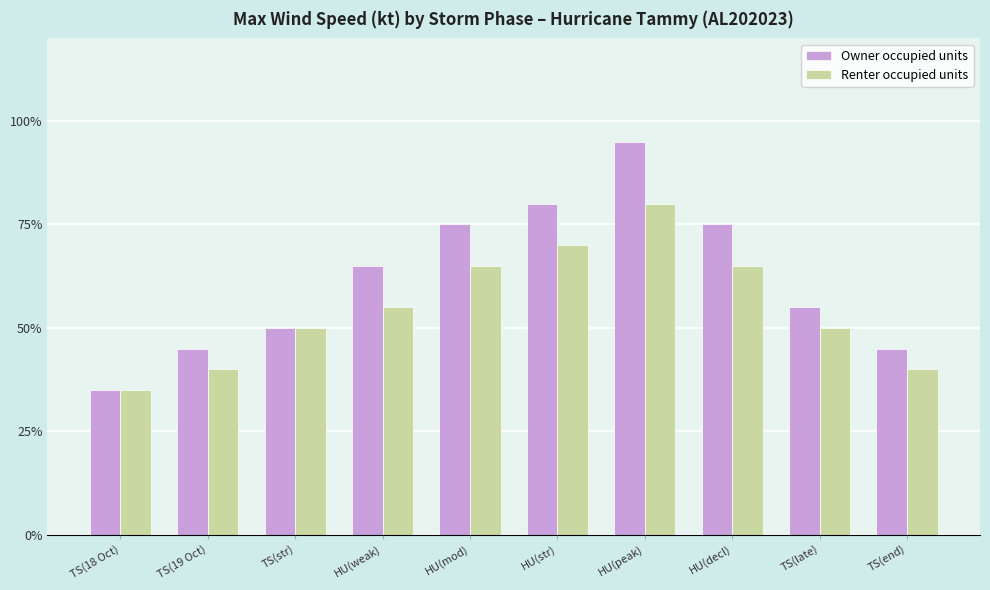

Count the number of categories in the chart.

10